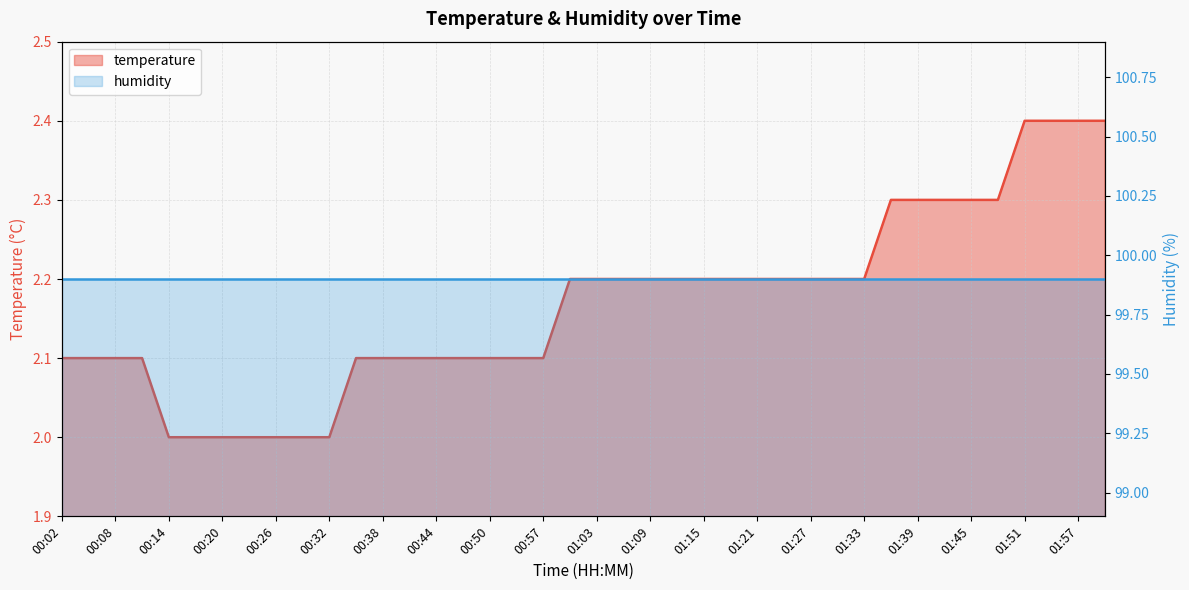

How many values are between 2 and 3?

40